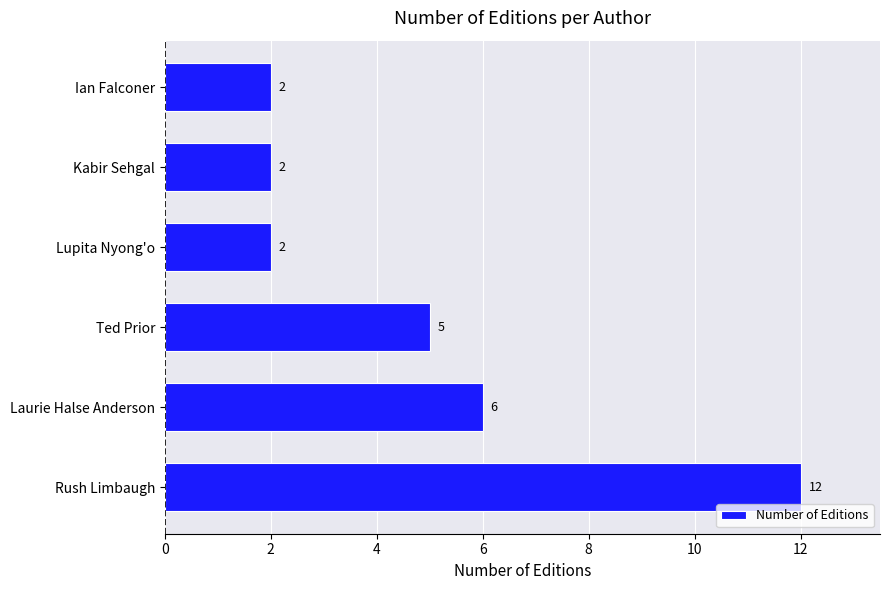

Reading bottom to top, what are all the values shown in this chart?

Rush Limbaugh=12	Laurie Halse Anderson=6	Ted Prior=5	Lupita Nyong'o=2	Kabir Sehgal=2	Ian Falconer=2